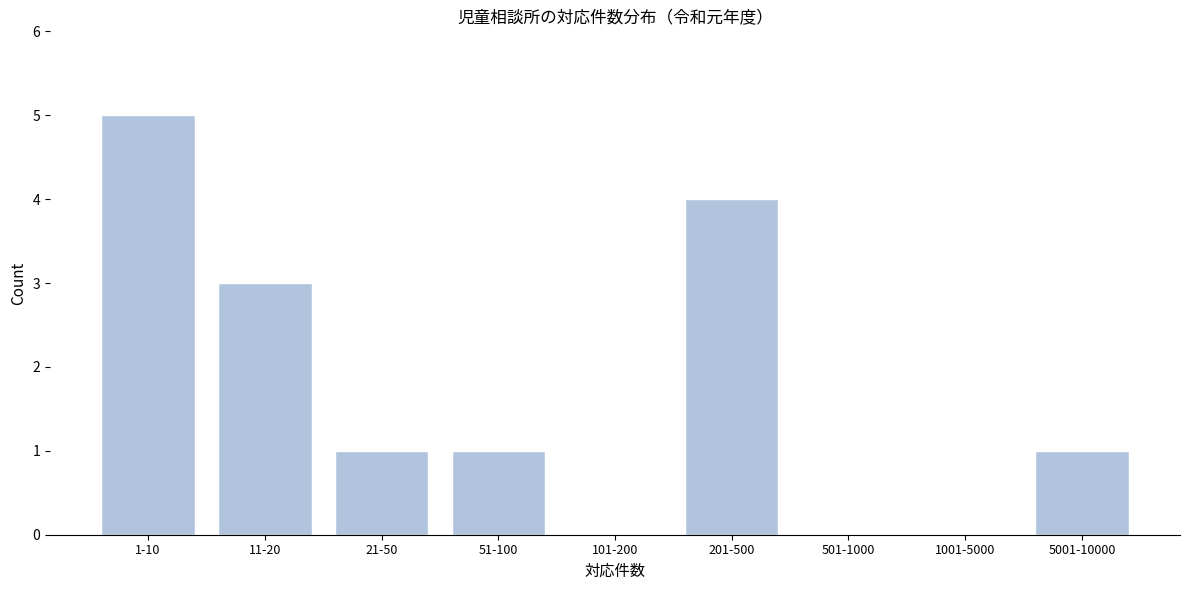

Reading left to right, list all the values displayed in this chart.

1-10=5	11-20=3	21-50=1	51-100=1	101-200=0	201-500=4	501-1000=0	1001-5000=0	5001-10000=1